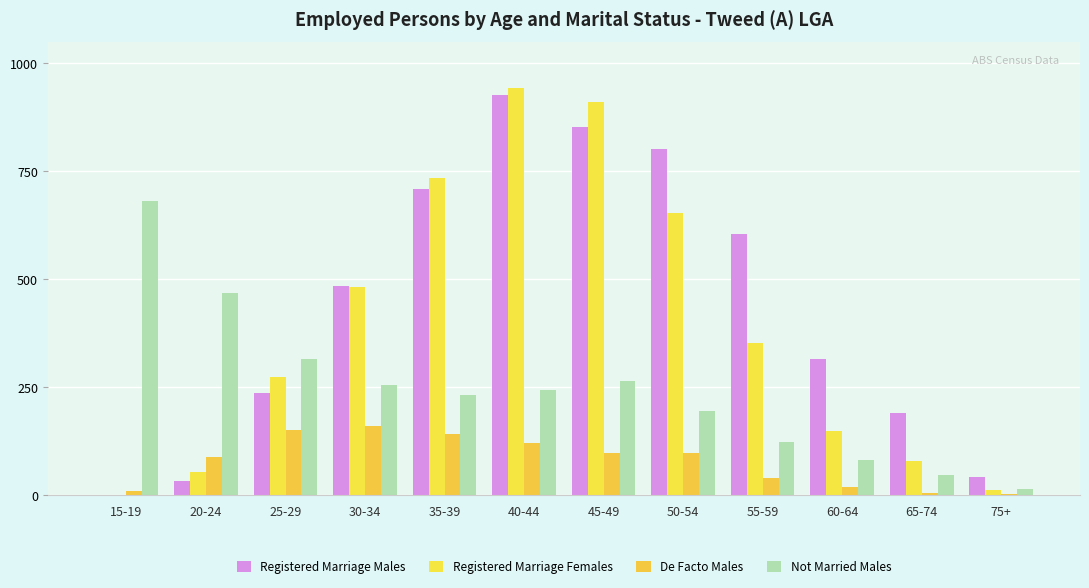

What is the average value of the Registered Marriage Females series?

387